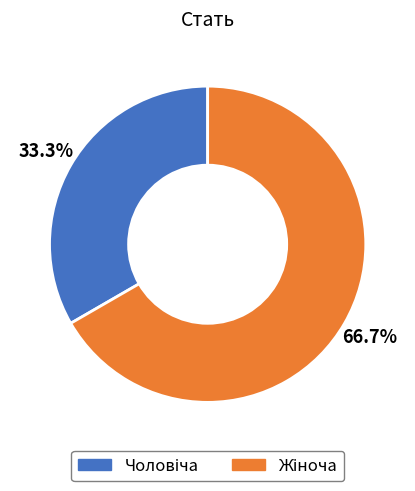

How many slices are in this pie chart?

2